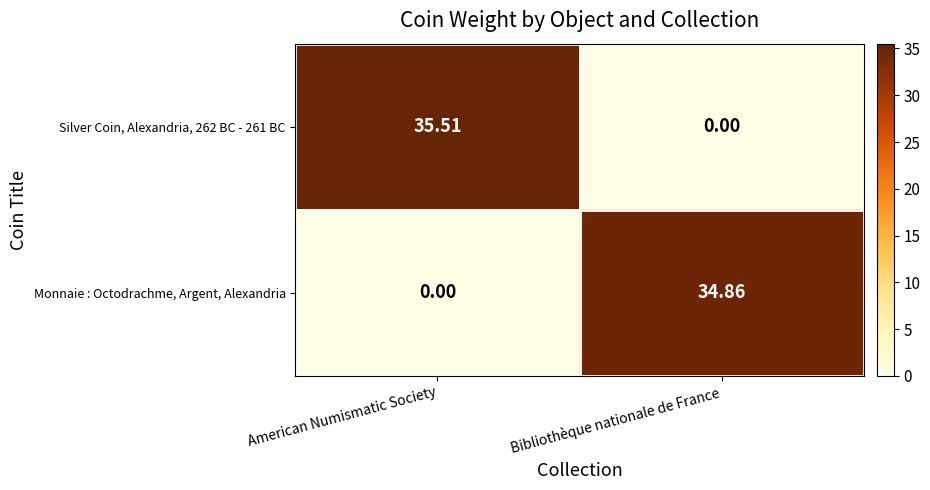

Is the value of Silver Coin, Alexandria, 262 BC - 261 BC at American Numismatic Society greater than the value of Monnaie : Octodrachme, Argent, Alexandria at Bibliothèque nationale de France?

Yes